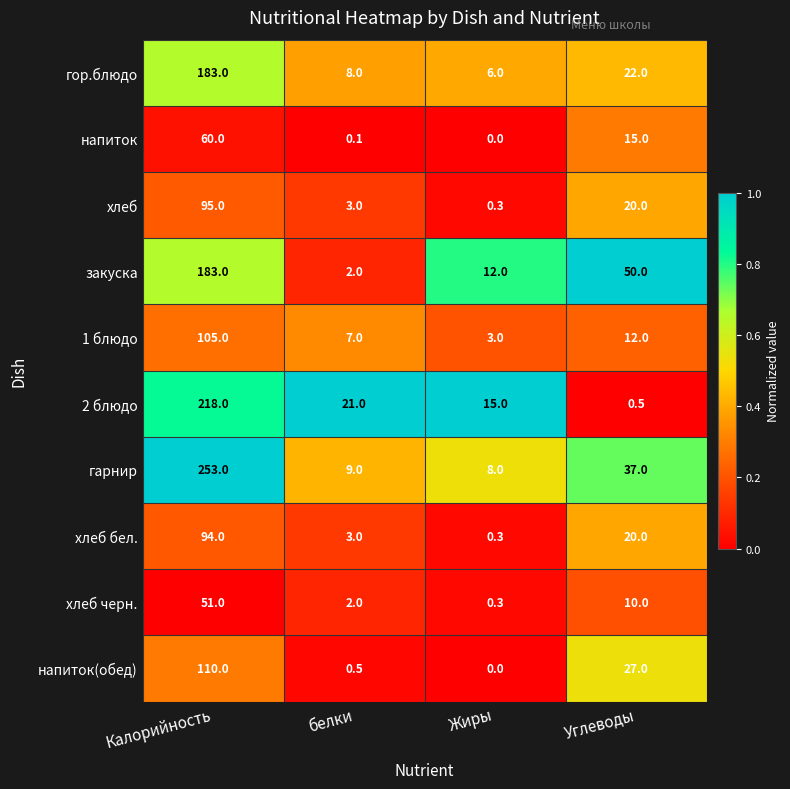

What is the spread (max minus min) of values at Углеводы?

49.5